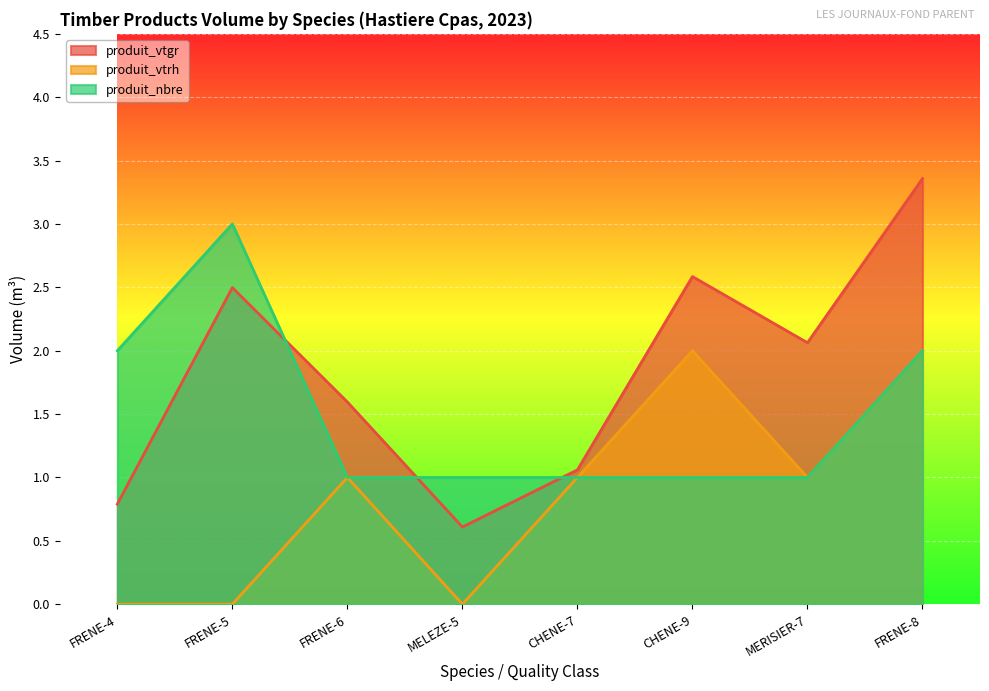

Is it true that produit_vtgr equals 1.4 at CHENE-7?

False